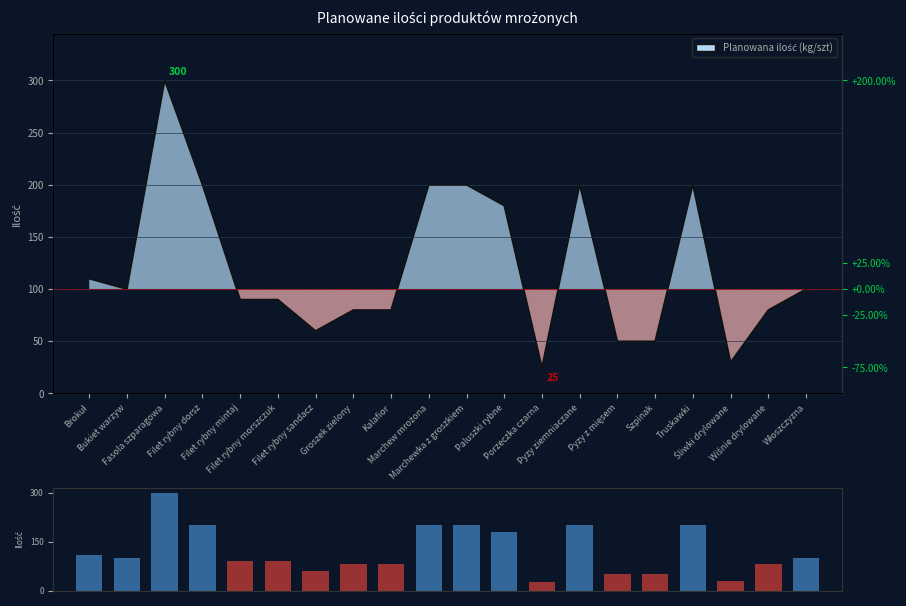

At which category does the chart reach its minimum across all series?

Porzeczka czarna